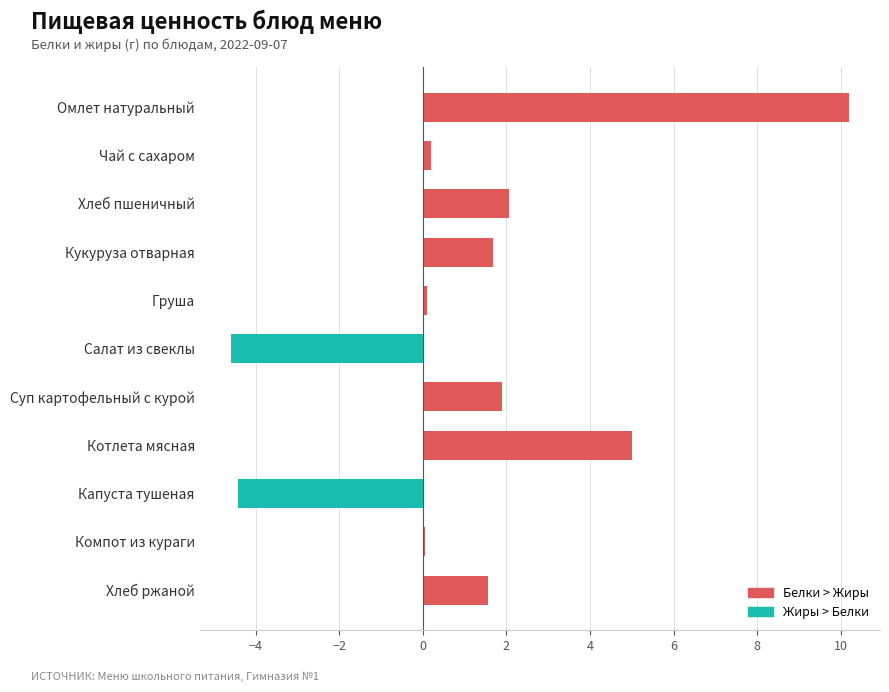

Are the bars grouped side by side (vs. stacked)?

No